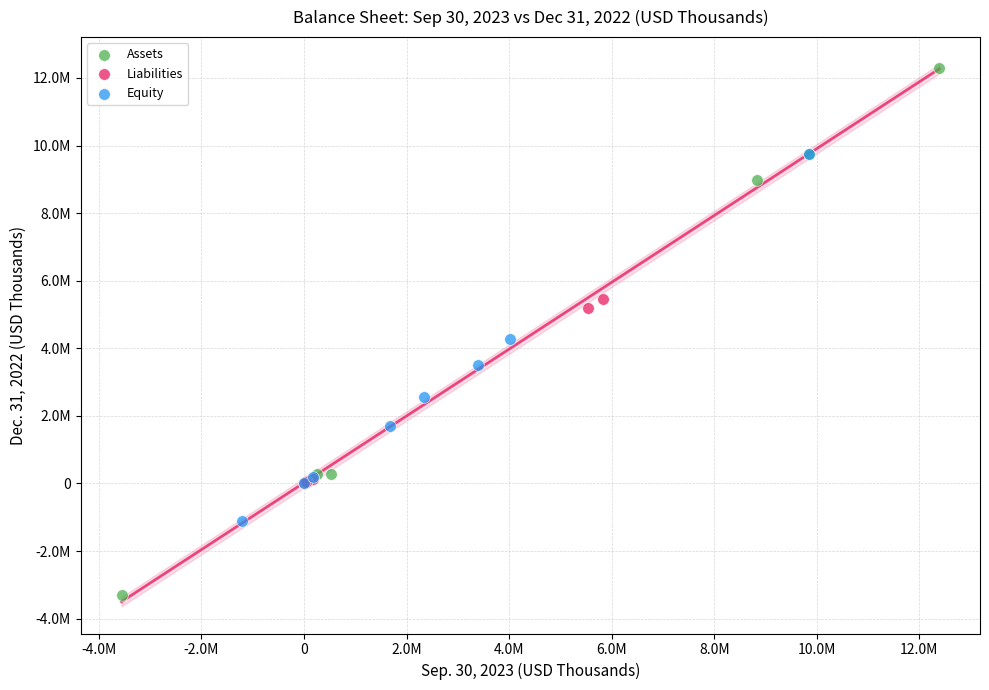

Which series contains the highest Y value?

Assets